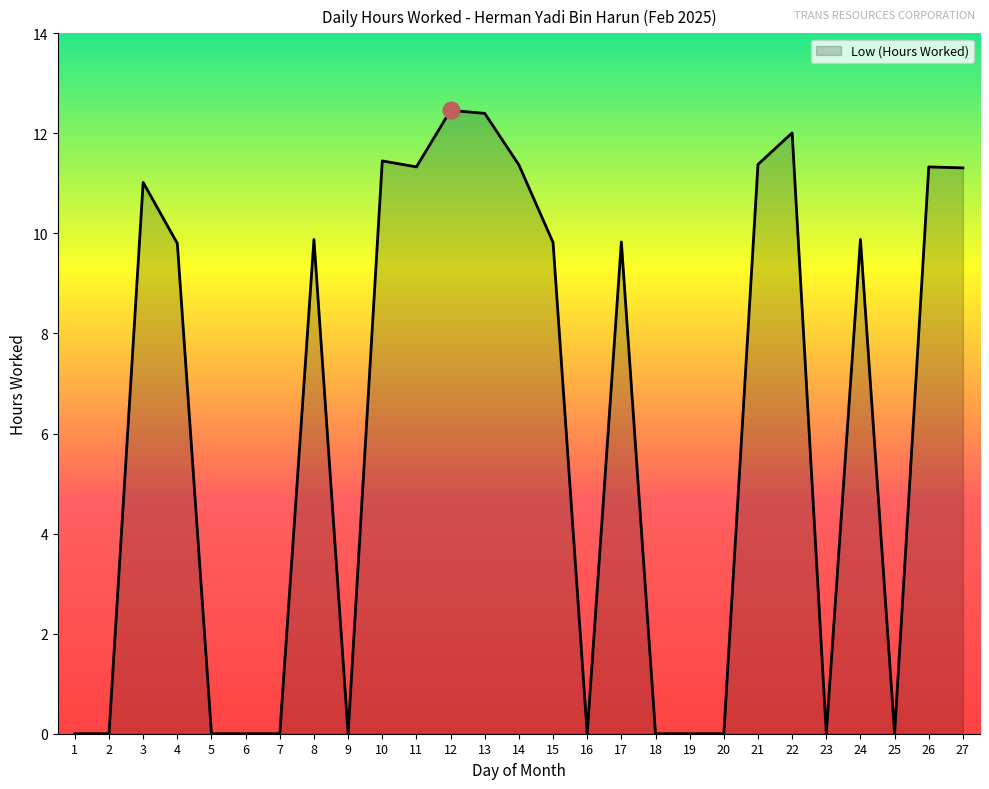

The value at 1 is 0.0. True or false?

True